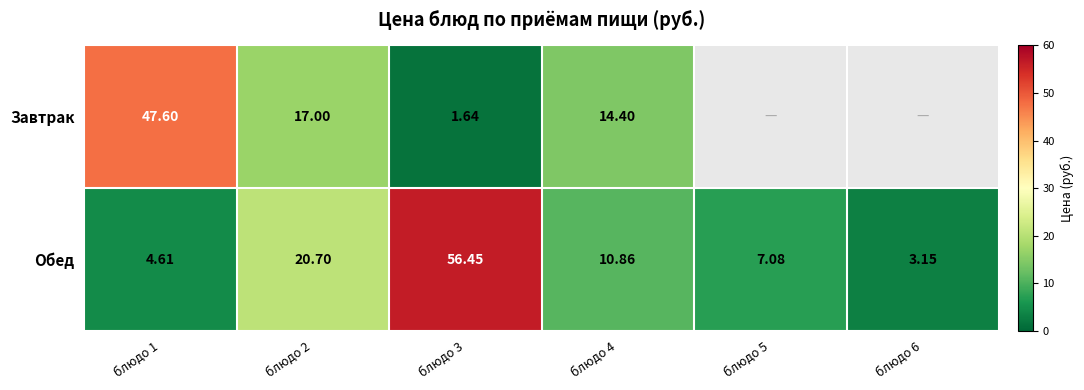

Is the value of Обед at блюдо 2 greater than the value of Завтрак at блюдо 3?

Yes